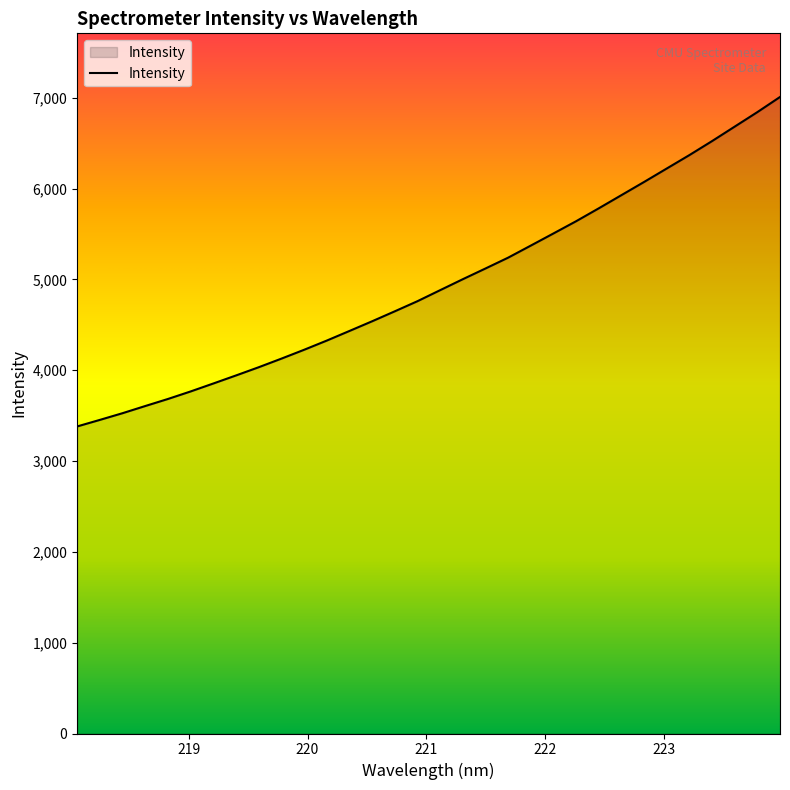

What is the minimum value shown in the chart?

3381.4